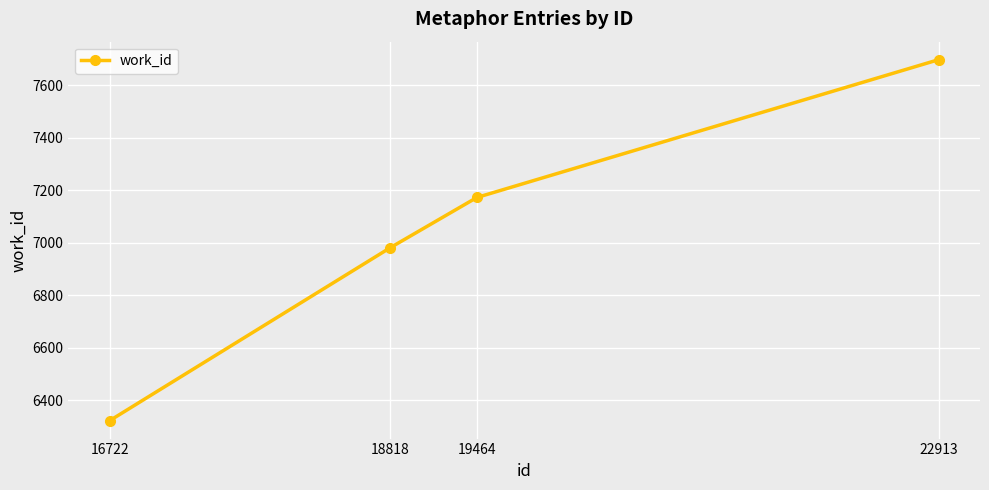

Where is the data nearest to the value 7010?

18818